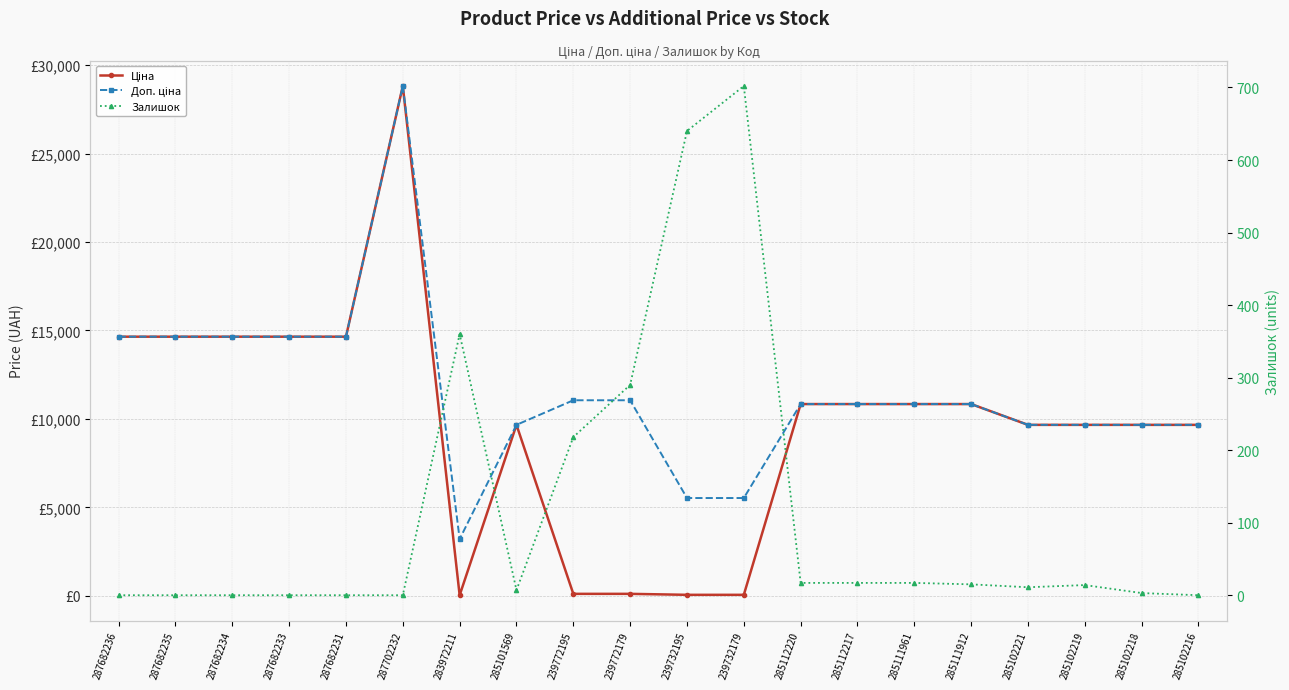

Reading left to right, list all the values displayed in this chart.

Ціна: 287682236=14649.6	287682235=14649.6	287682234=14649.6	287682233=14649.6	287682231=14649.6	287702232=28821.8	283972211=32.0	285101569=9664.7	239772195=110.5	239772179=110.5	239732195=55.3	239732179=55.3	285112220=10840.1	285112217=10840.1	285111961=10840.1	285111912=10840.1	285102221=9664.7	285102219=9664.7	285102218=9664.7	285102216=9664.7
Доп. ціна: 287682236=14649.6	287682235=14649.6	287682234=14649.6	287682233=14649.6	287682231=14649.6	287702232=28821.8	283972211=3205.0	285101569=9664.7	239772195=11055.0	239772179=11055.0	239732195=5528.0	239732179=5528.0	285112220=10840.1	285112217=10840.1	285111961=10840.1	285111912=10840.1	285102221=9664.7	285102219=9664.7	285102218=9664.7	285102216=9664.7
Залишок: 287682236=0.0	287682235=0.0	287682234=0.0	287682233=0.0	287682231=0.0	287702232=0.0	283972211=360.0	285101569=7.0	239772195=218.0	239772179=290.0	239732195=640.0	239732179=702.0	285112220=17.0	285112217=17.0	285111961=17.0	285111912=15.0	285102221=11.0	285102219=14.0	285102218=3.0	285102216=0.0